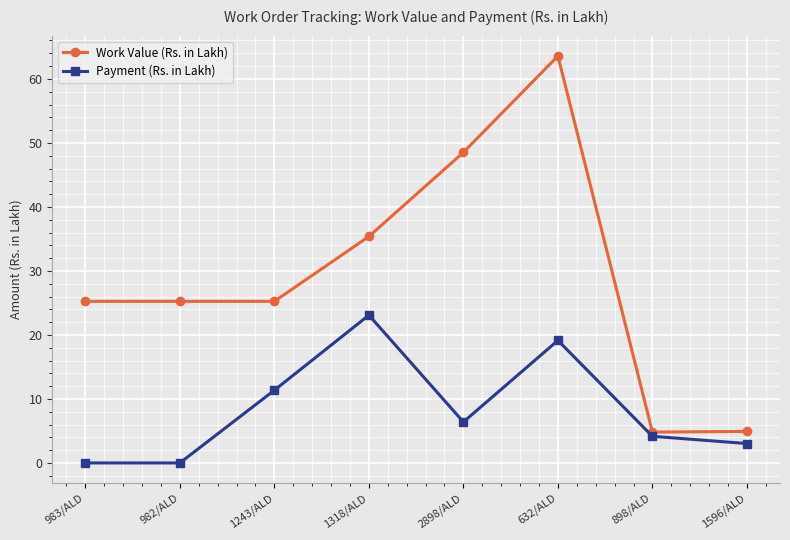

Which series changed the most between 2898/ALD and 898/ALD?

Work Value (Rs. in Lakh)